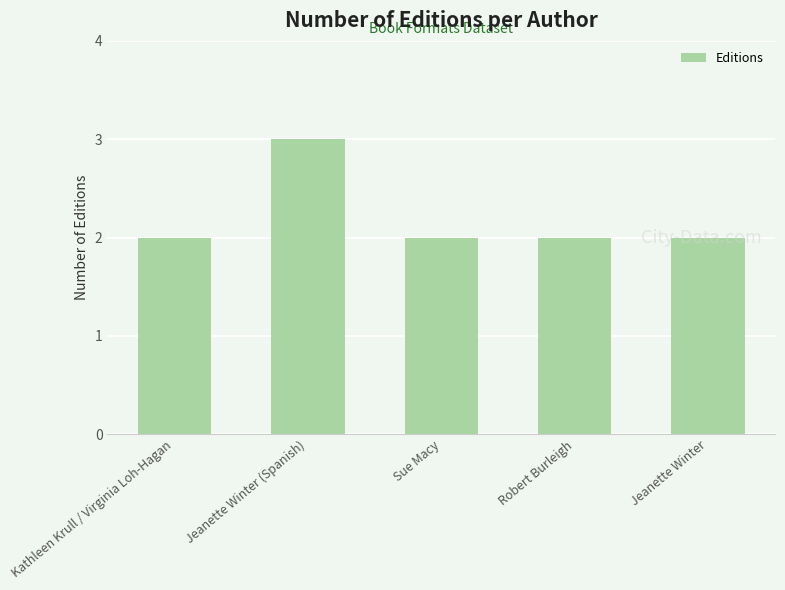

Which category has the highest value across all series?

Jeanette Winter (Spanish)